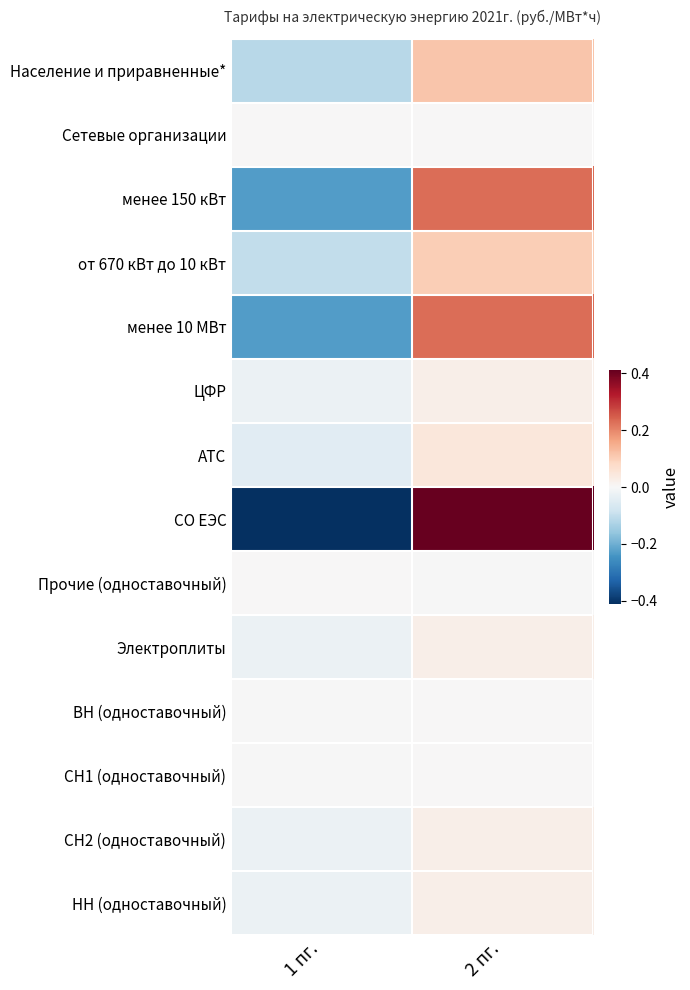

Which label corresponds to the smallest value in the chart?

1 пг.